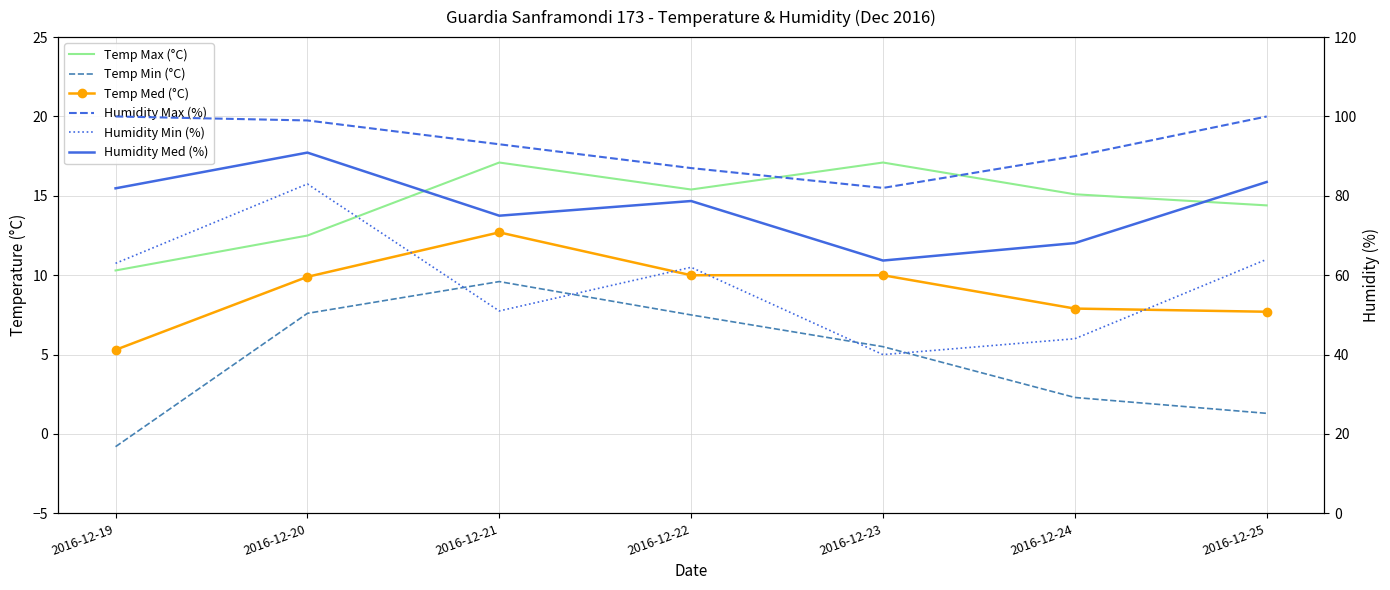

At 2016-12-21, list the series in order from largest to smallest.

Humidity Max (%), Humidity Med (%), Humidity Min (%), Temp Max (°C), Temp Med (°C), Temp Min (°C)